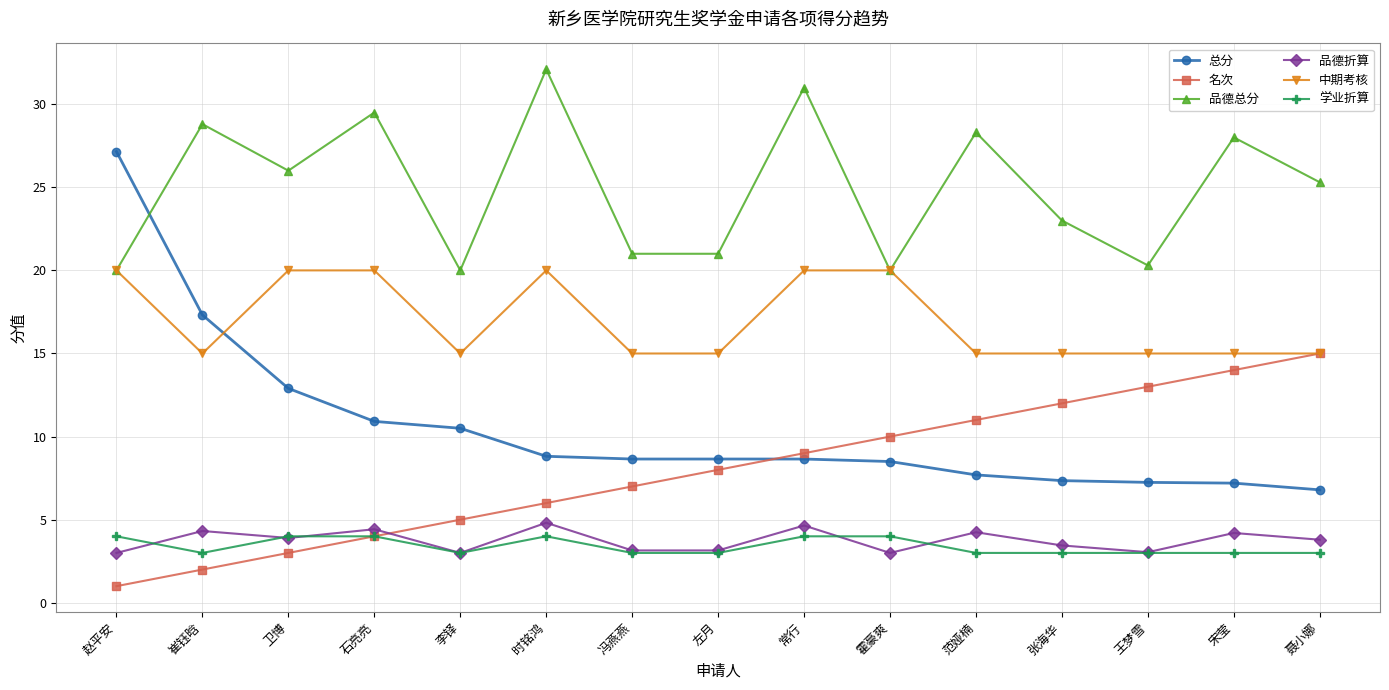

What is the average value of the 品德折算 series?

3.7